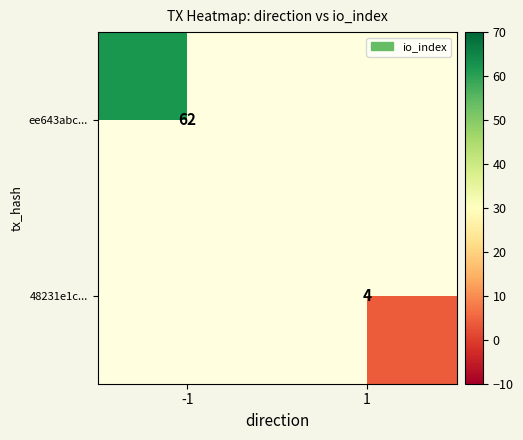

Is it true that 48231e1c... equals 4 at 1?

True